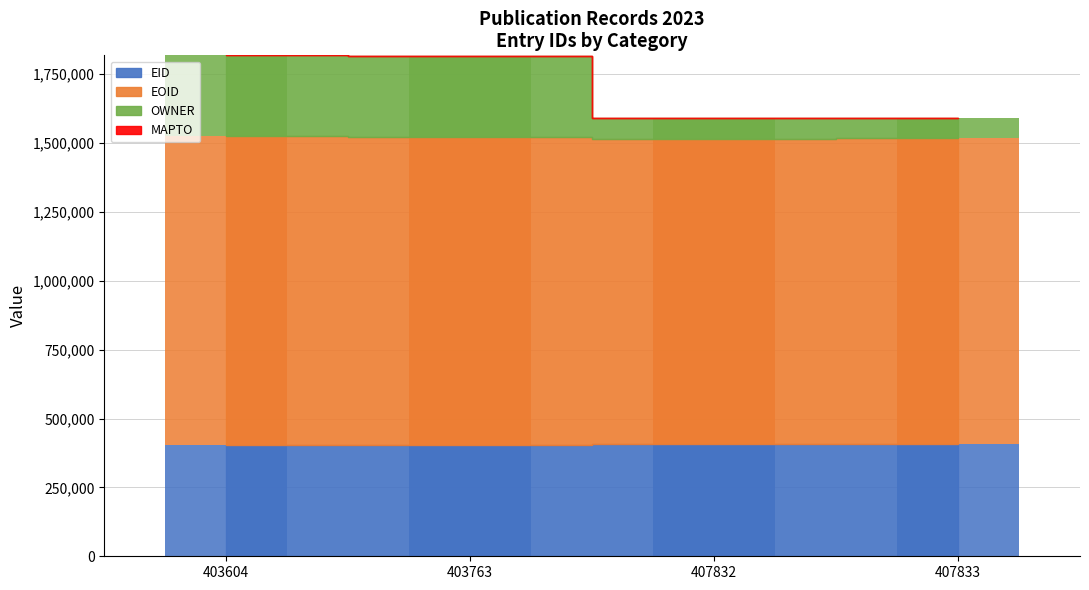

Reading right to left, what are all the values shown in this chart?

EID: 407833	407832	403763	403604
EOID: 1109397	1108934	1118924	1122262
OWNER: 74678	74678	292960	292960